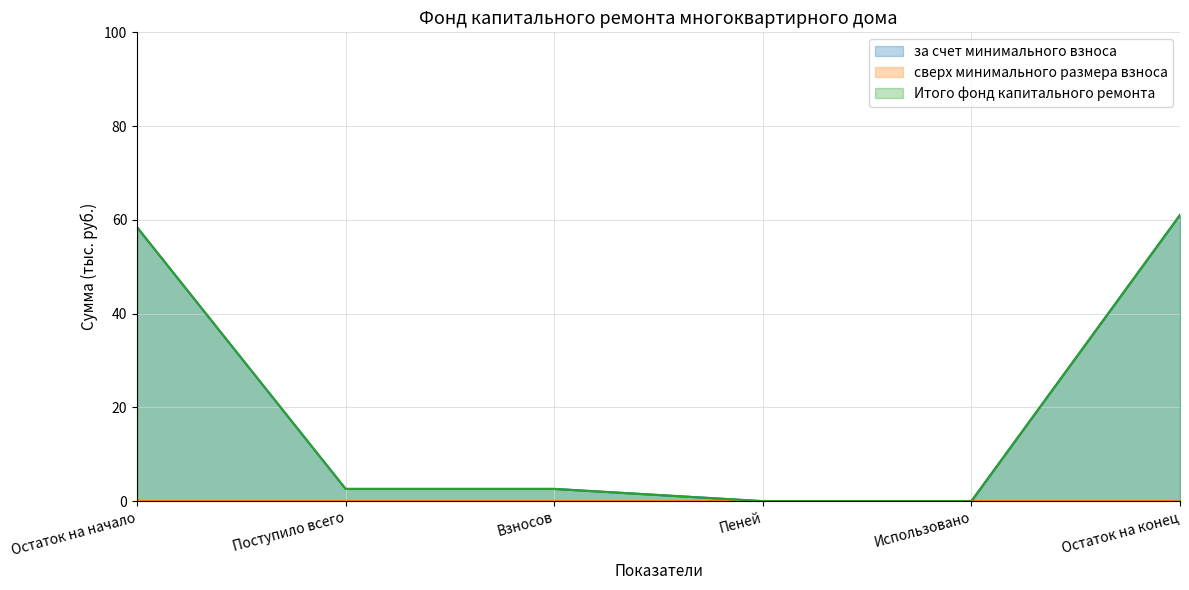

What position from the right is Использовано?

2